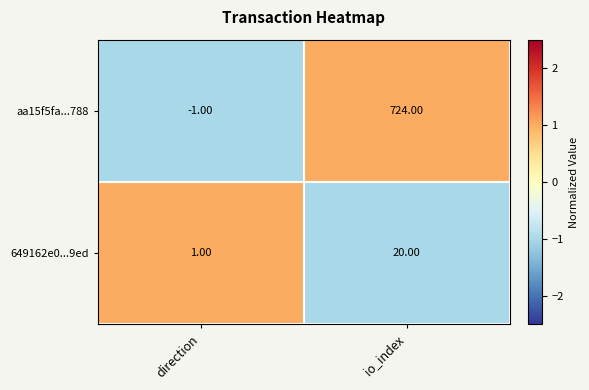

How many distinct data groups are displayed?

2